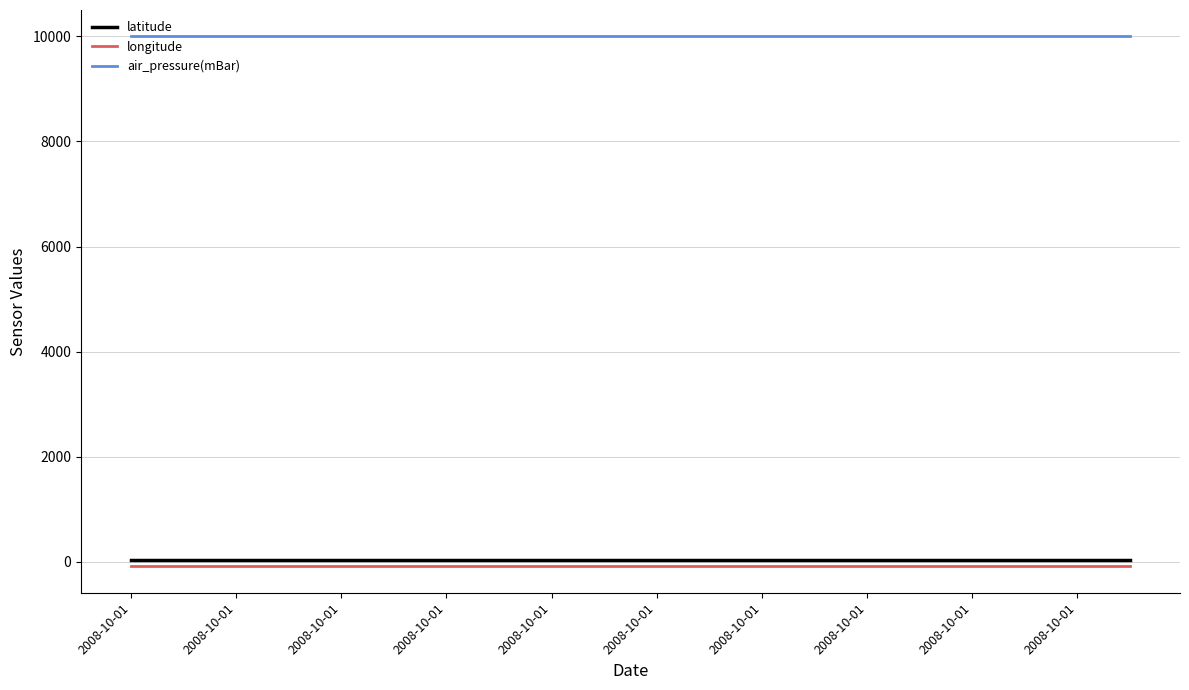

Which series has the largest total across all categories?

air_pressure(mBar)